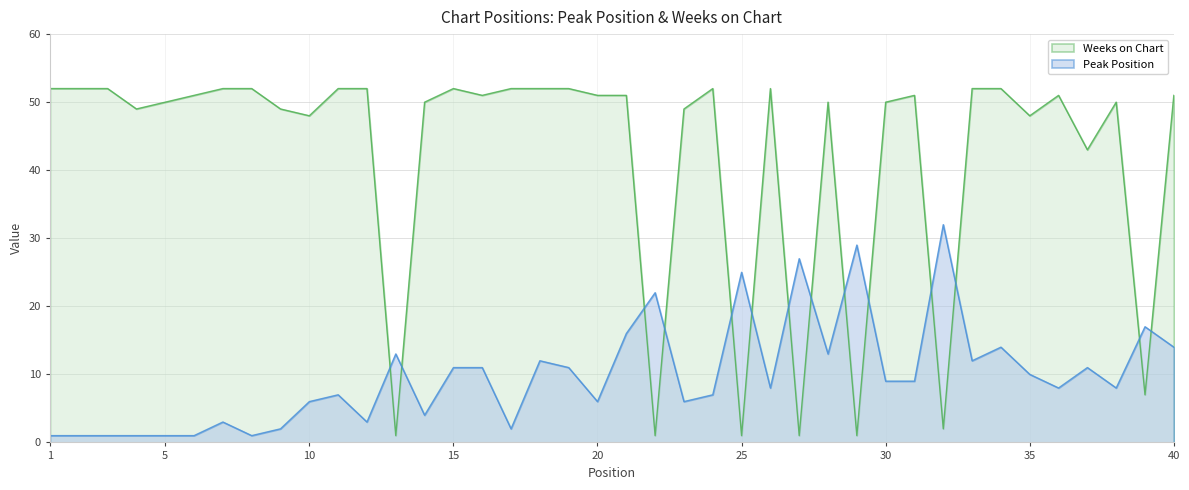

Reading left to right, extract all data points from this chart.

Peak Position: 1	1	1	1	1	1	3	1	2	6	7	3	13	4	11	11	2	12	11	6	16	22	6	7	25	8	27	13	29	9	9	32	12	14	10	8	11	8	17	14
Weeks on Chart: 52	52	52	49	50	51	52	52	49	48	52	52	1	50	52	51	52	52	52	51	51	1	49	52	1	52	1	50	1	50	51	2	52	52	48	51	43	50	7	51